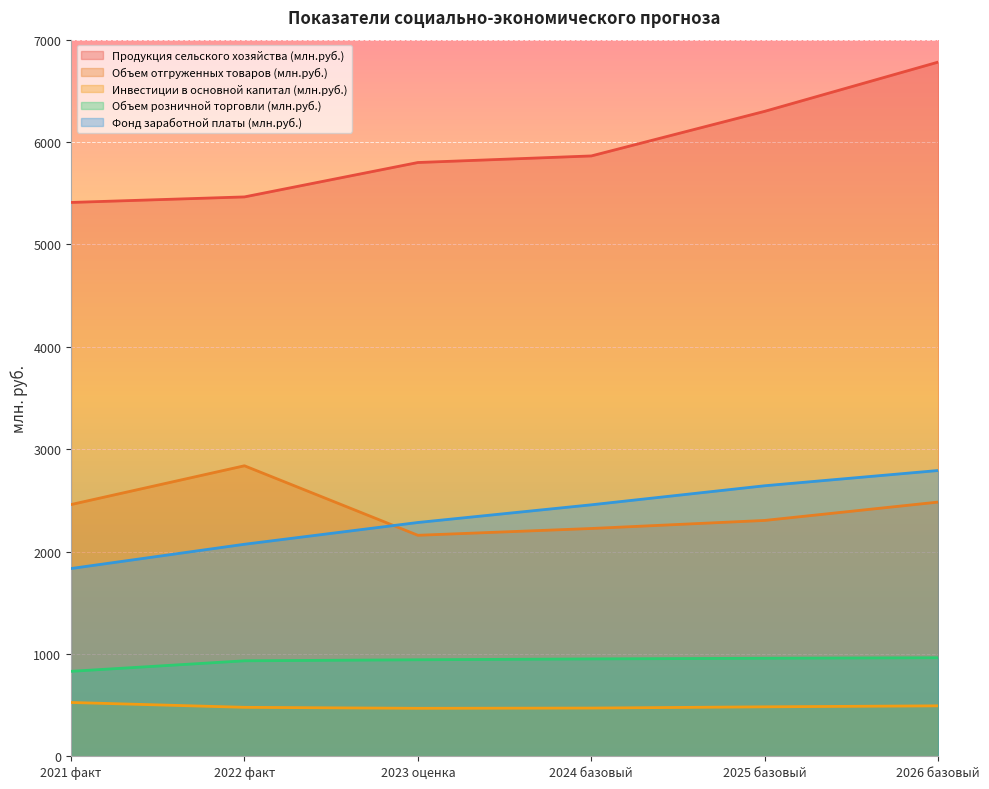

What are all the series names shown in the legend?

Продукция сельского хозяйства (млн.руб.), Объем отгруженных товаров (млн.руб.), Инвестиции в основной капитал (млн.руб.), Объем розничной торговли (млн.руб.), Фонд заработной платы (млн.руб.)